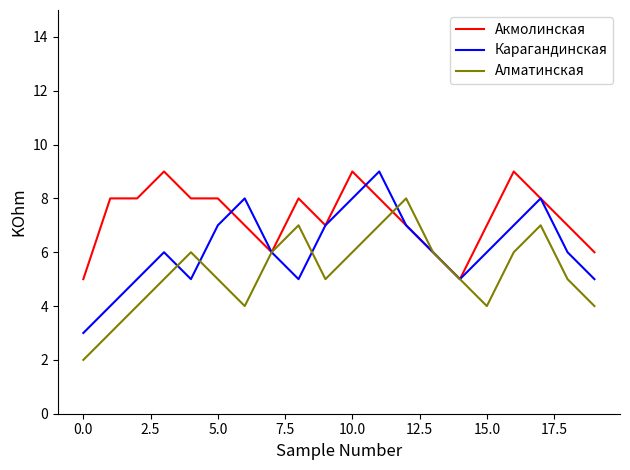

What is the minimum value for Акмолинская?

5